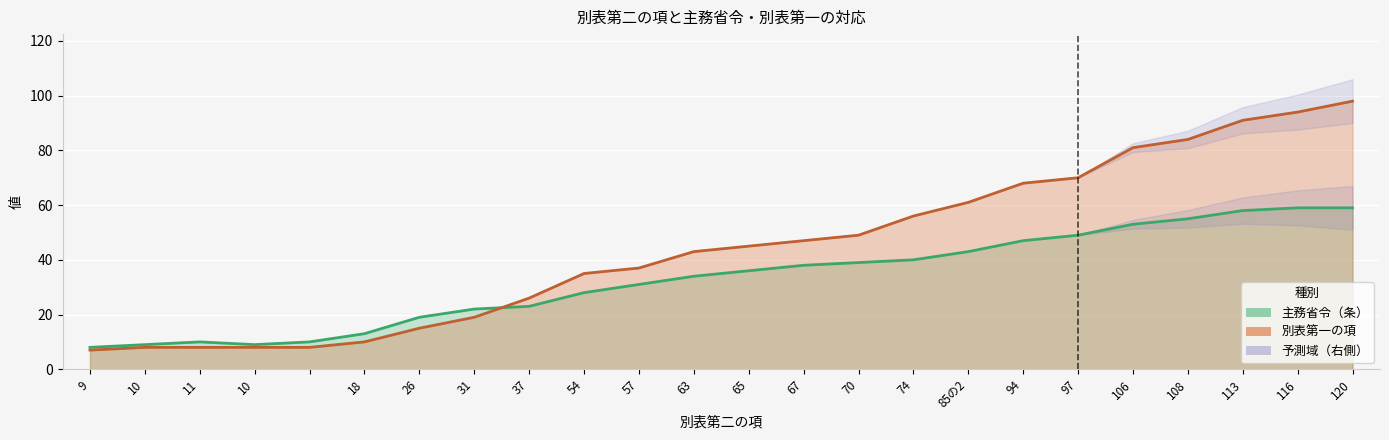

Where is the first local maximum for 主務省令（条）?

11